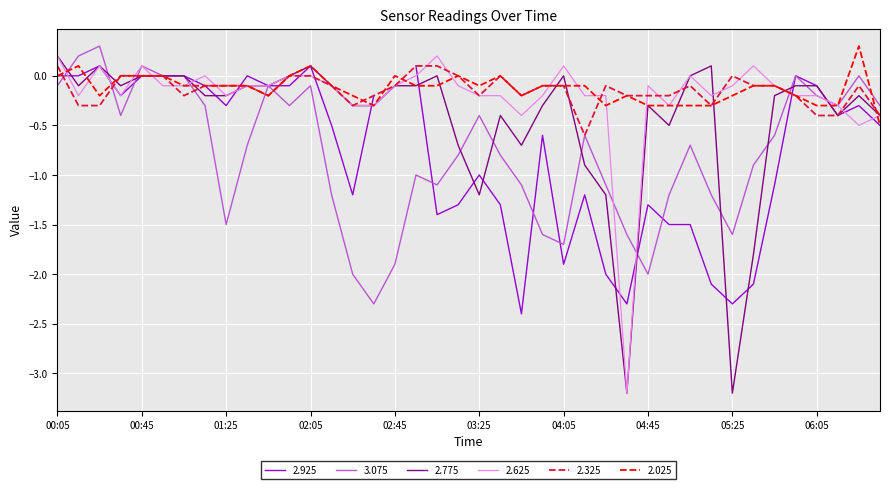

The 2.325 series shows -0.2 at 03:25. True or false?

True